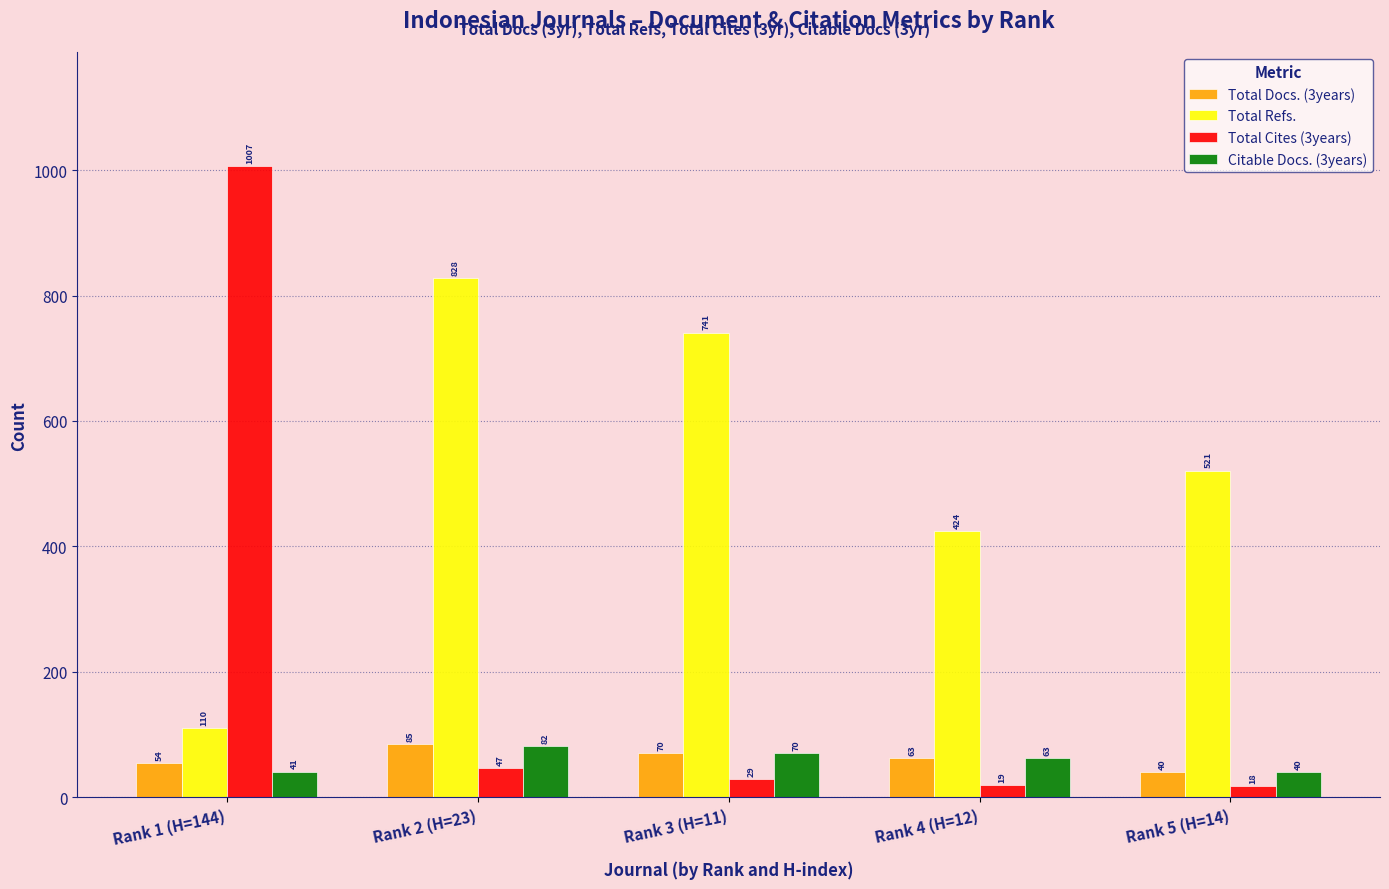

The Total Docs. (3years) series shows 63 at Rank 4 (H=12). True or false?

True